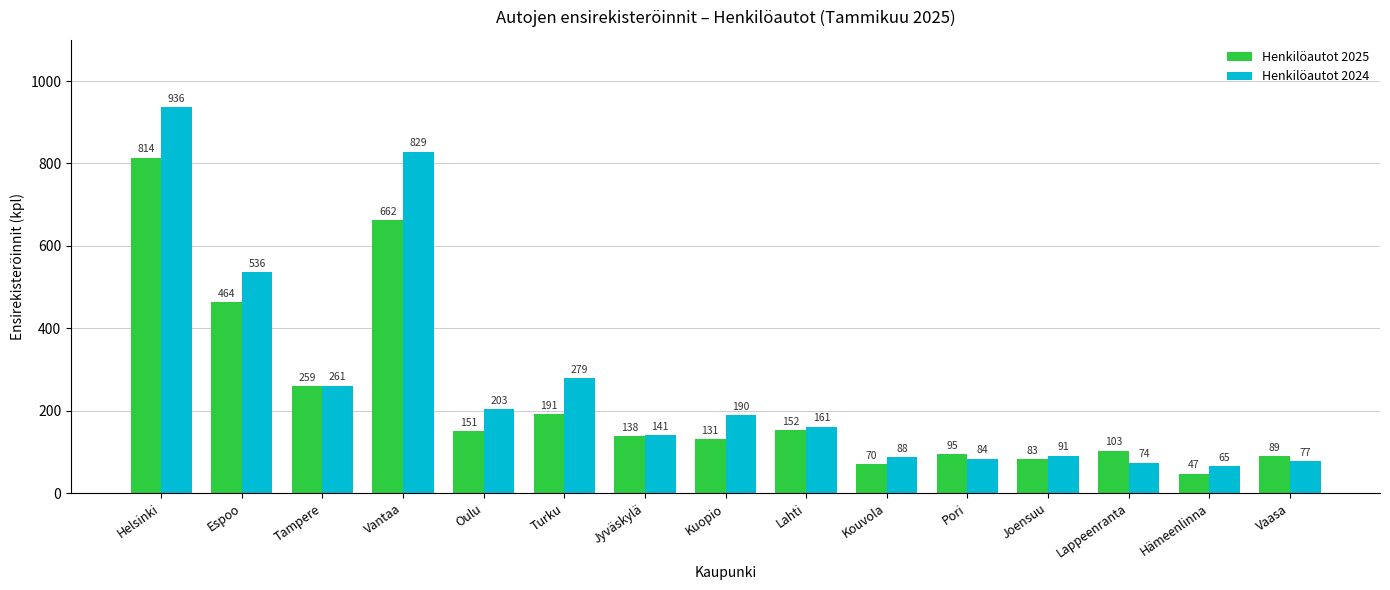

At which label is Henkilöautot 2025 closest to 430?

Espoo